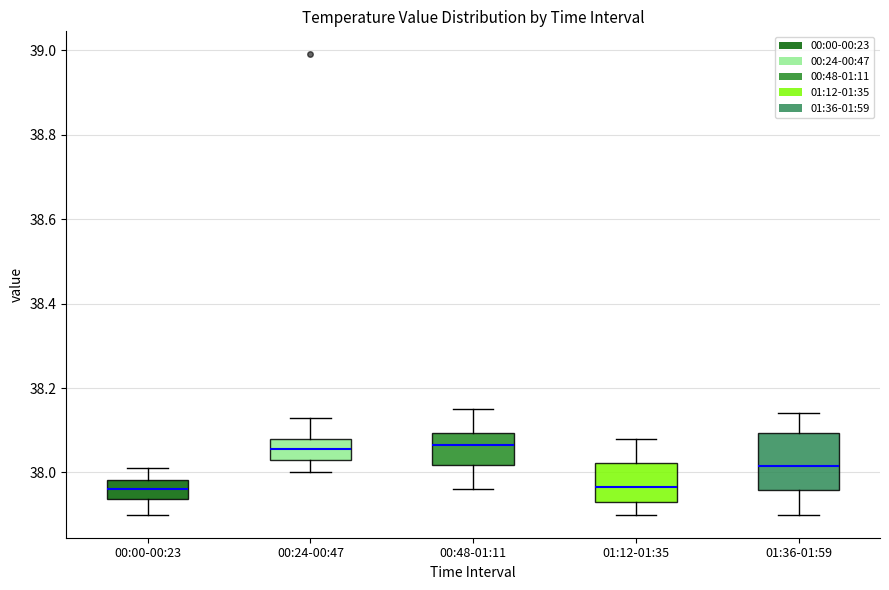

Reading left to right, transcribe this box plot: for each box, give where its median line is, the range the box spans, and where its two whiskers end, as read against the y-axis. The values are not printed on the chart, so give them approximately, as read against the axis.

00:00-00:23: median 37.96, box 37.94 to 37.98, whiskers 37.90 to 38.02
00:24-00:47: median 38.06, box 38.04 to 38.08, whiskers 38.00 to 38.14
00:48-01:11: median 38.06, box 38.02 to 38.10, whiskers 37.96 to 38.16
01:12-01:35: median 37.96, box 37.94 to 38.02, whiskers 37.90 to 38.08
01:36-01:59: median 38.02, box 37.96 to 38.10, whiskers 37.90 to 38.14